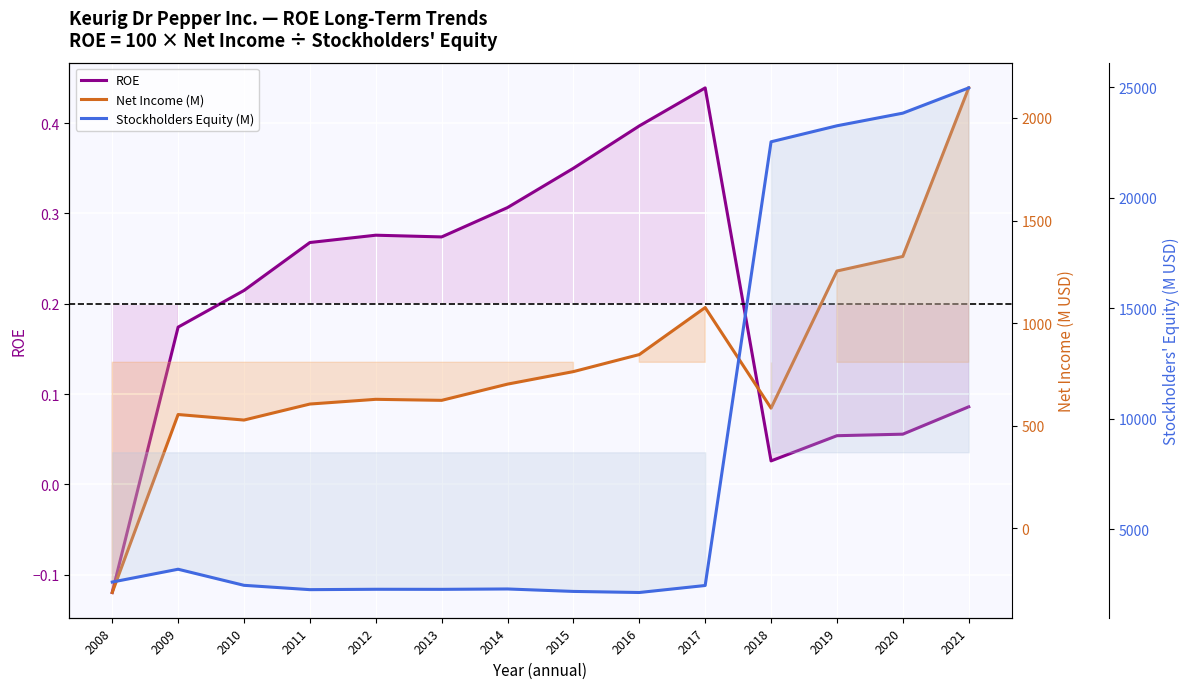

Rank the series by their maximum value, from lowest to highest.

ROE, Net Income (M), Stockholders Equity (M)